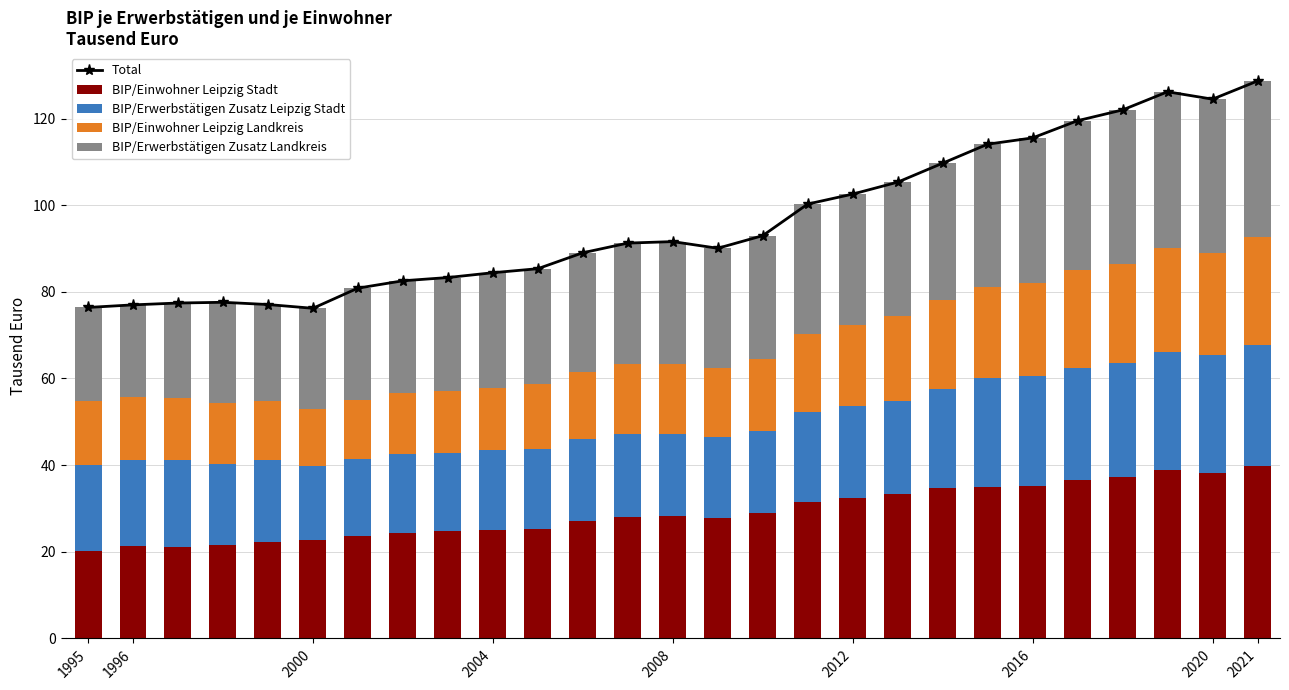

What is the minimum value for BIP/Einwohner Leipzig Stadt?

20.3